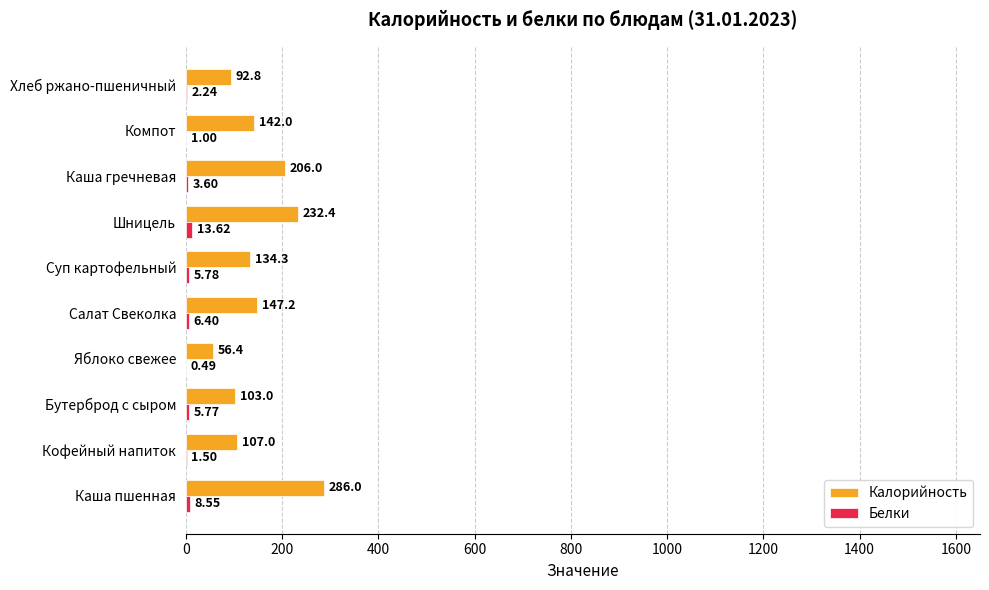

What is the sum of all Калорийность values?

1507.1